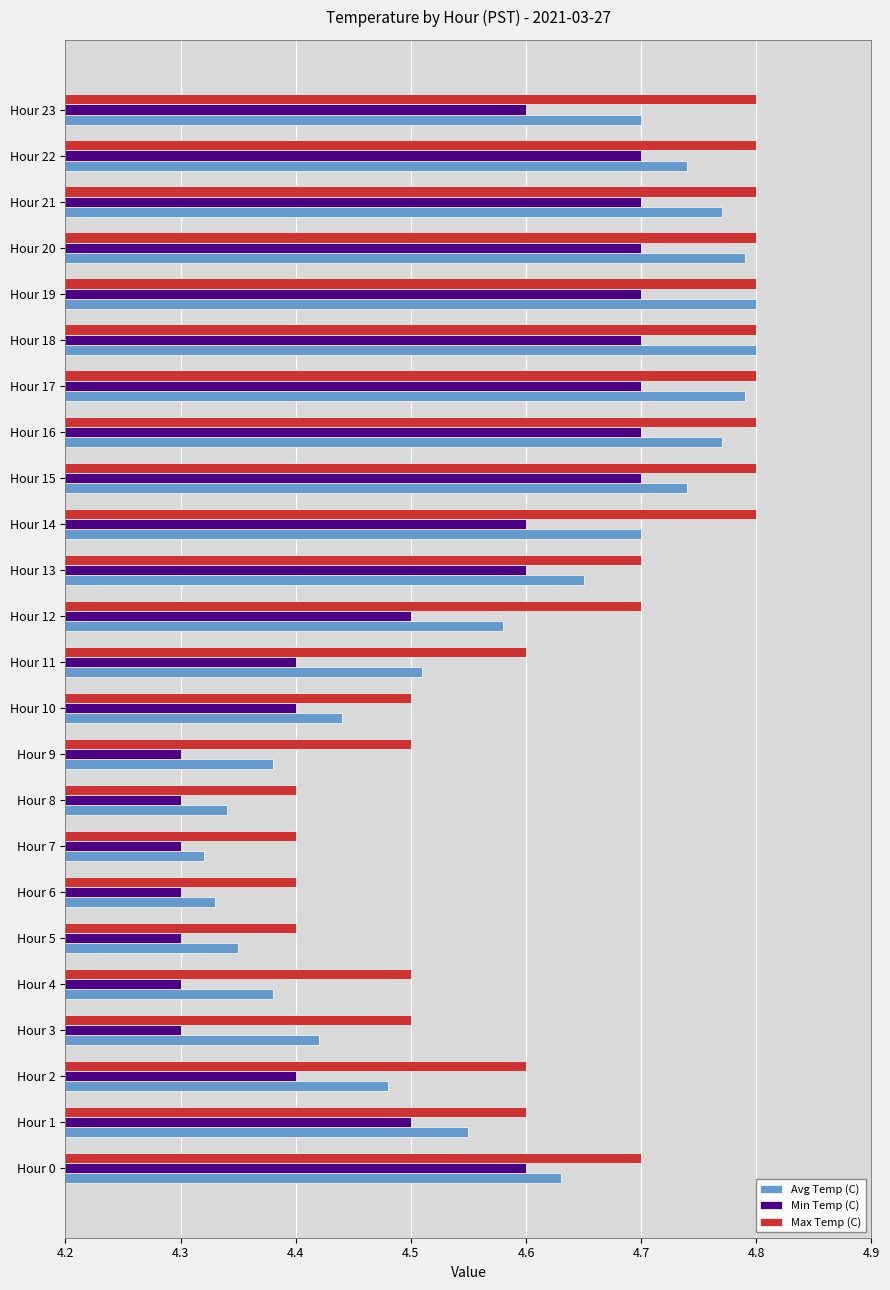

Which series has the largest range (max minus min)?

Avg Temp (C)